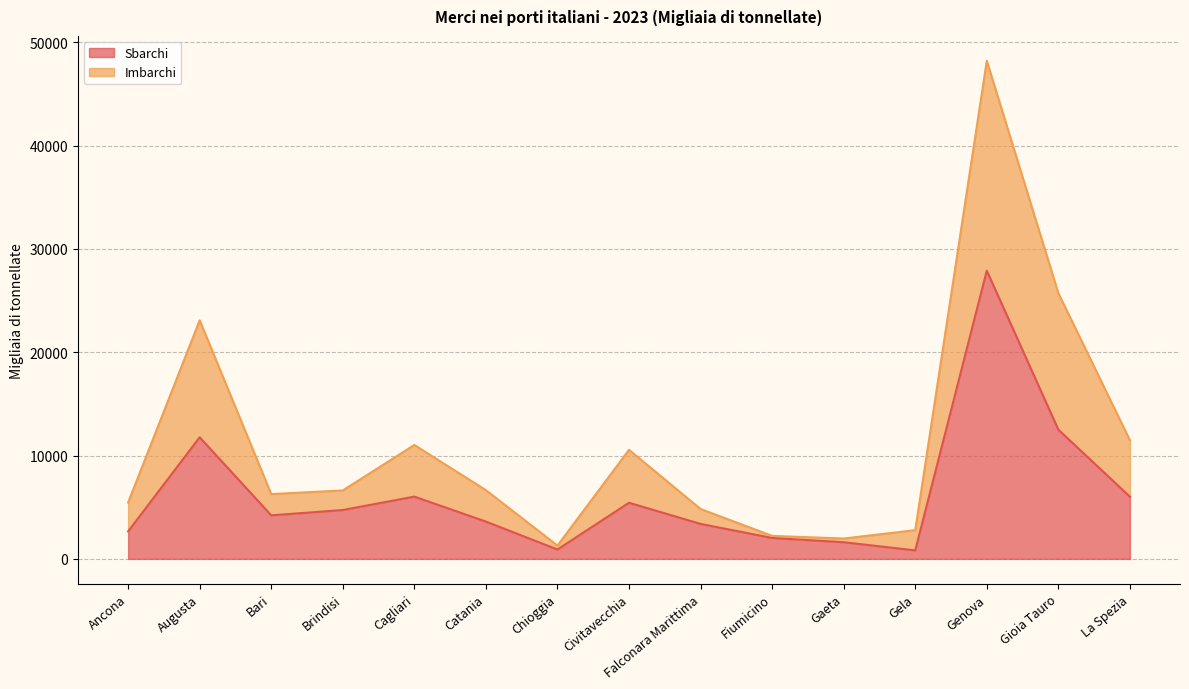

At which category is the sum across all series the highest?

Genova